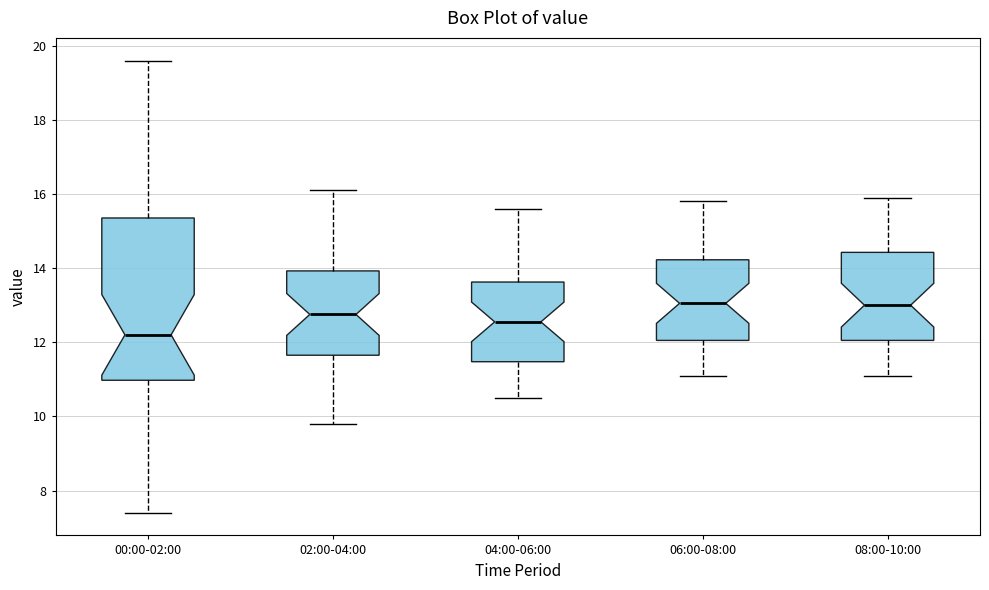

Reading left to right, transcribe this box plot: for each box, give where its median line is, the range the box spans, and where its two whiskers end, as read against the y-axis. The values are not printed on the chart, so give them approximately, as read against the axis.

00:00-02:00: median 12.2, box 11.0 to 15.4, whiskers 7.4 to 19.6
02:00-04:00: median 12.8, box 11.6 to 14.0, whiskers 9.8 to 16.2
04:00-06:00: median 12.6, box 11.4 to 13.6, whiskers 10.6 to 15.6
06:00-08:00: median 13.0, box 12.0 to 14.2, whiskers 11.2 to 15.8
08:00-10:00: median 13.0, box 12.0 to 14.4, whiskers 11.2 to 16.0